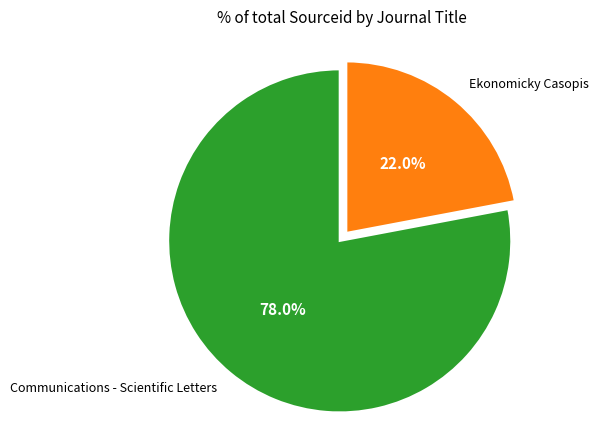

To the nearest percent, what is the difference between the largest and smallest slice percentages?

56%